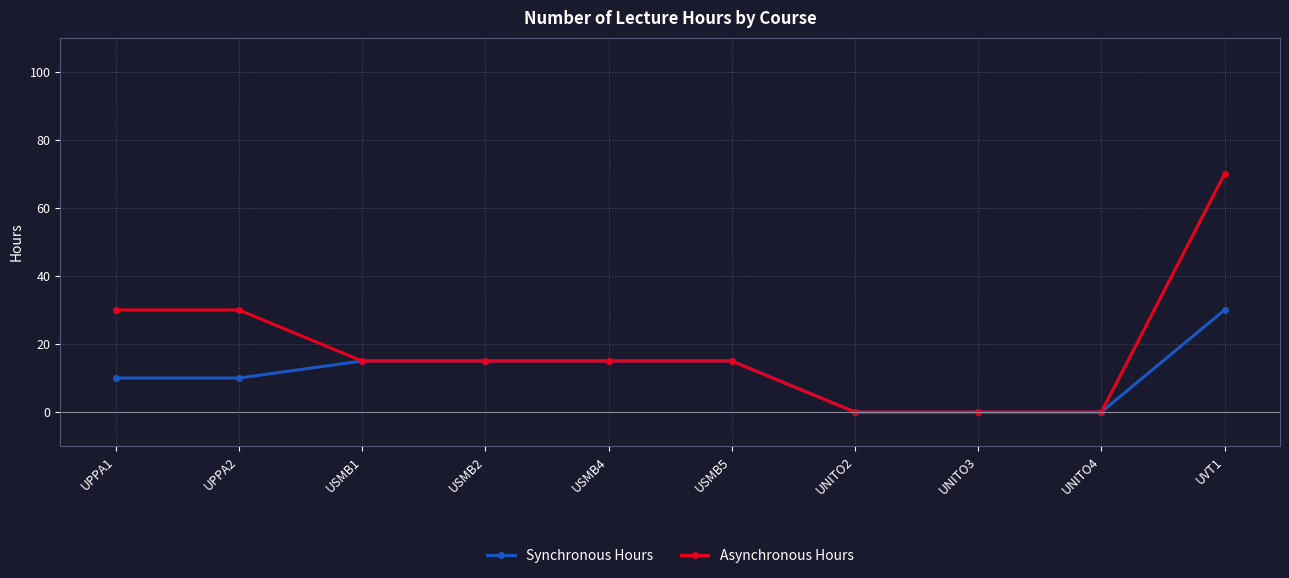

List the series in order of their peak value, highest first.

Asynchronous Hours, Synchronous Hours